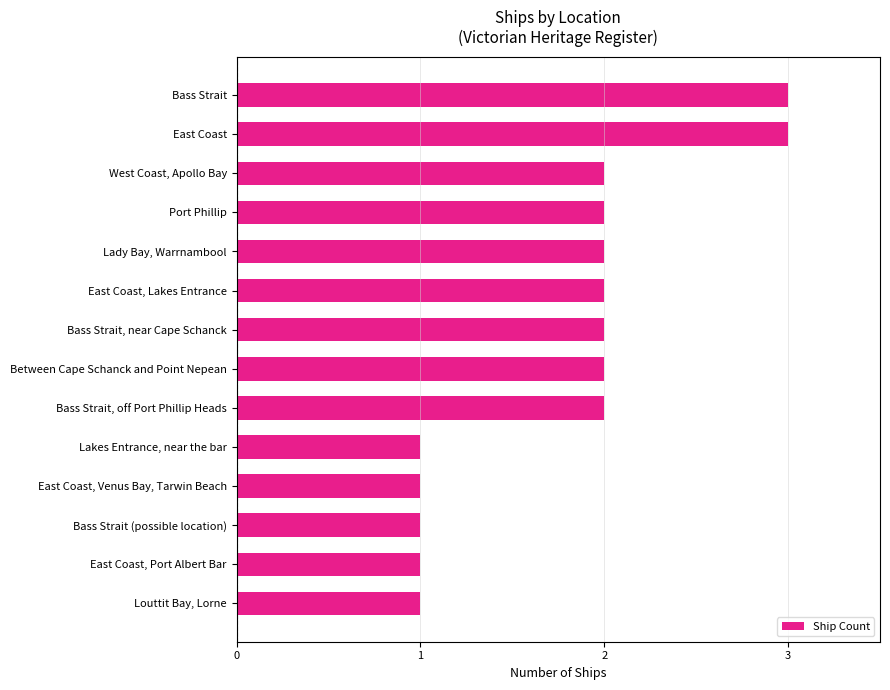

Are the bars grouped side by side (vs. stacked)?

No